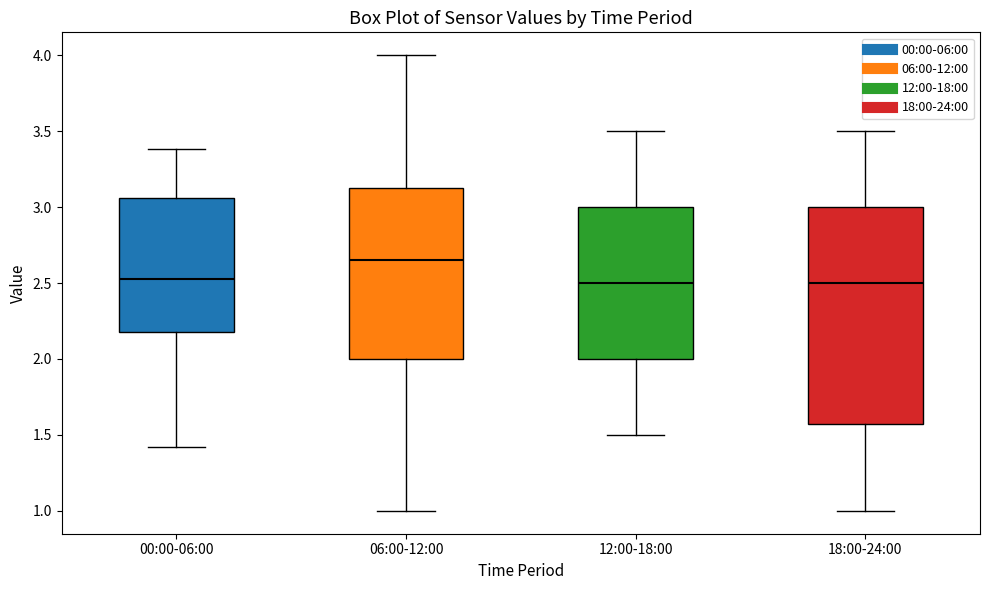

Where is the lower edge of the box for 06:00-12:00 on the y-axis? The values are not printed on the chart, so give them approximately, as read against the axis.

2.00